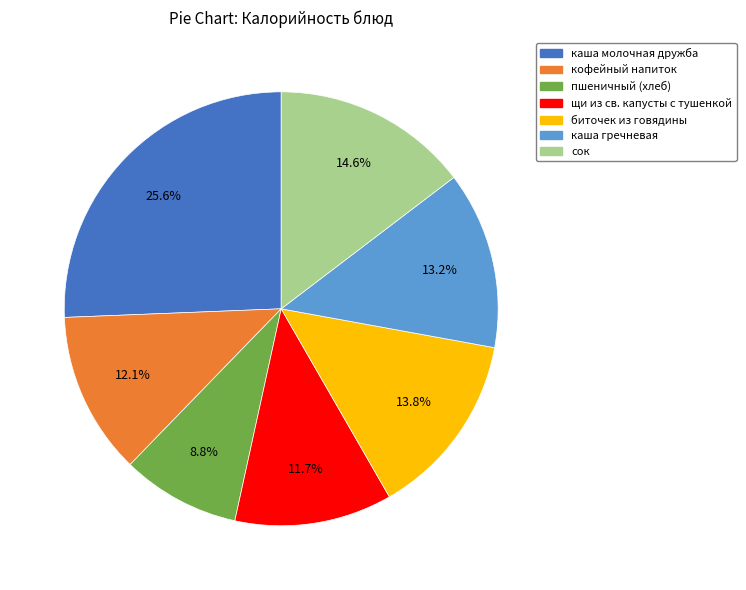

Which category has the biggest portion of the pie?

каша молочная дружба